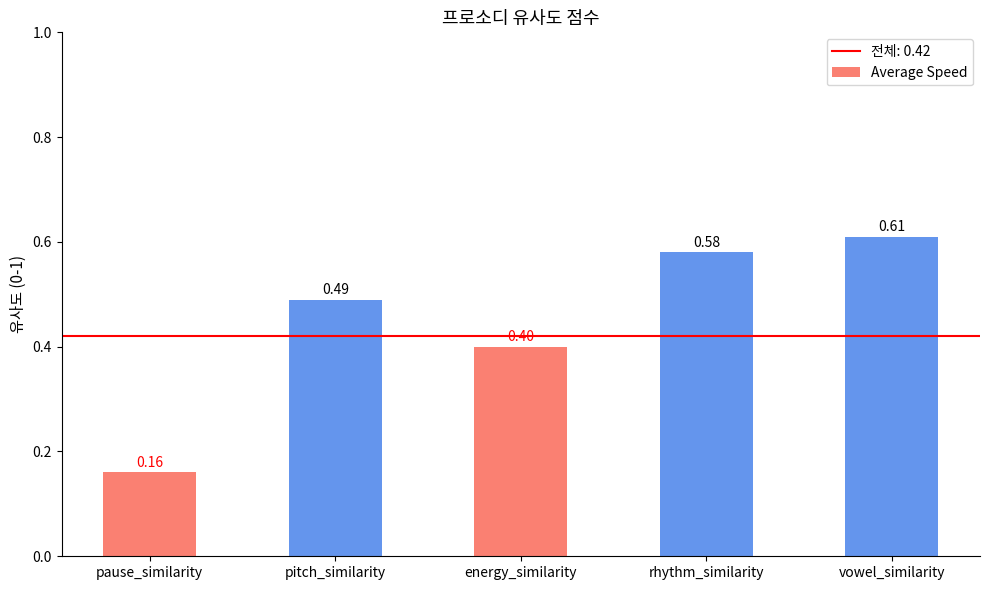

Between pitch_similarity and rhythm_similarity, which is larger?

rhythm_similarity